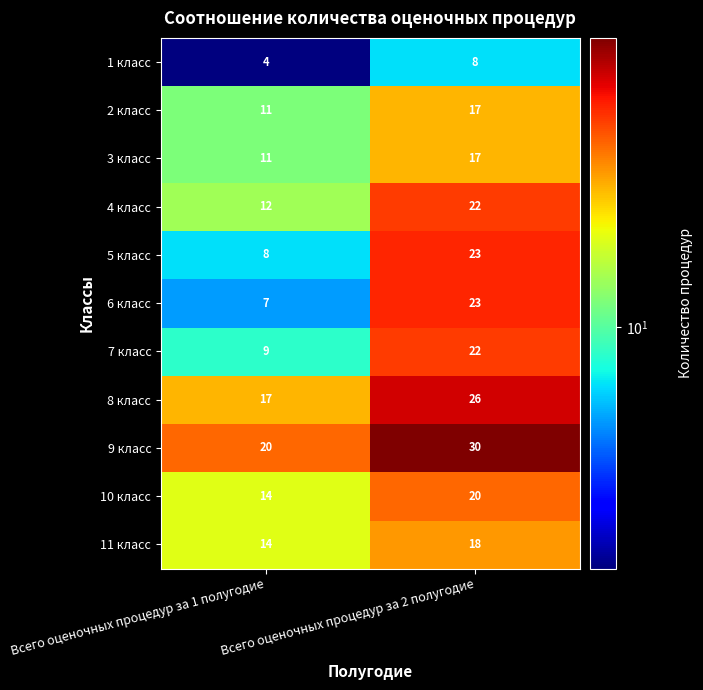

What value does the 10 класс series have at Всего оценочных процедур за 1 полугодие?

14